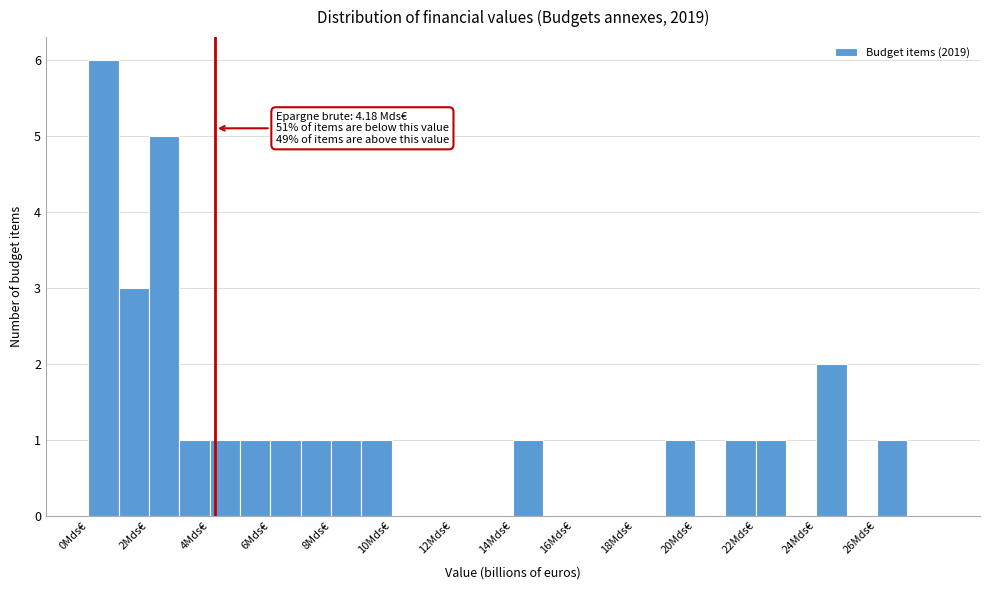

Which range on the x-axis has the tallest bar?

0 to 1